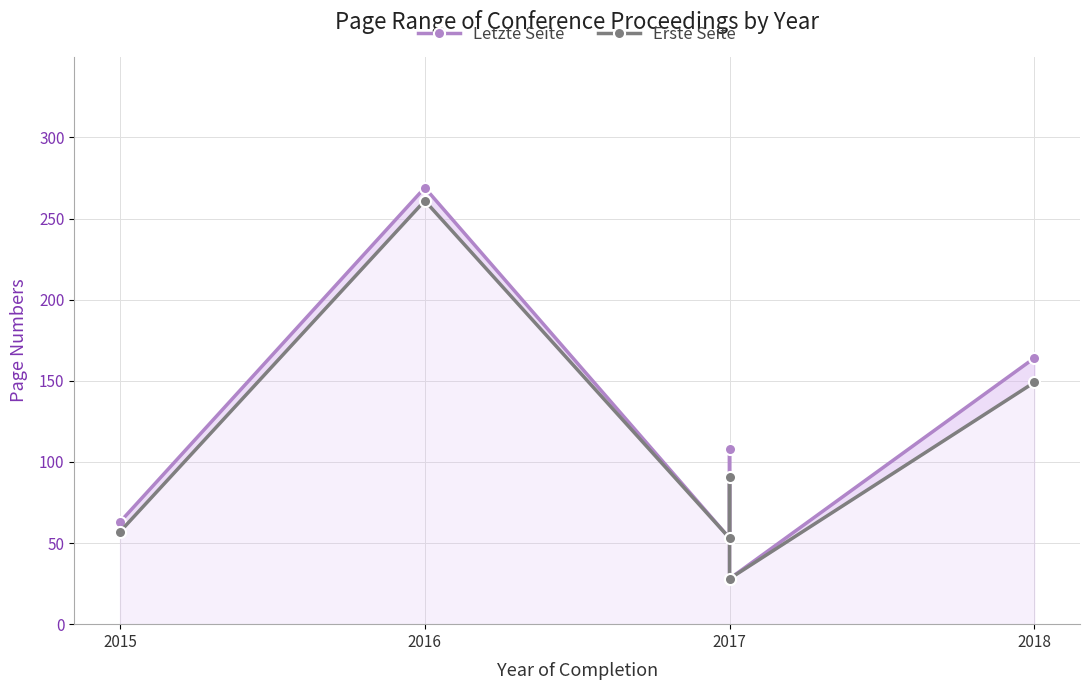

What is the difference between the second highest and minimum values in the Erste Seite series?

121